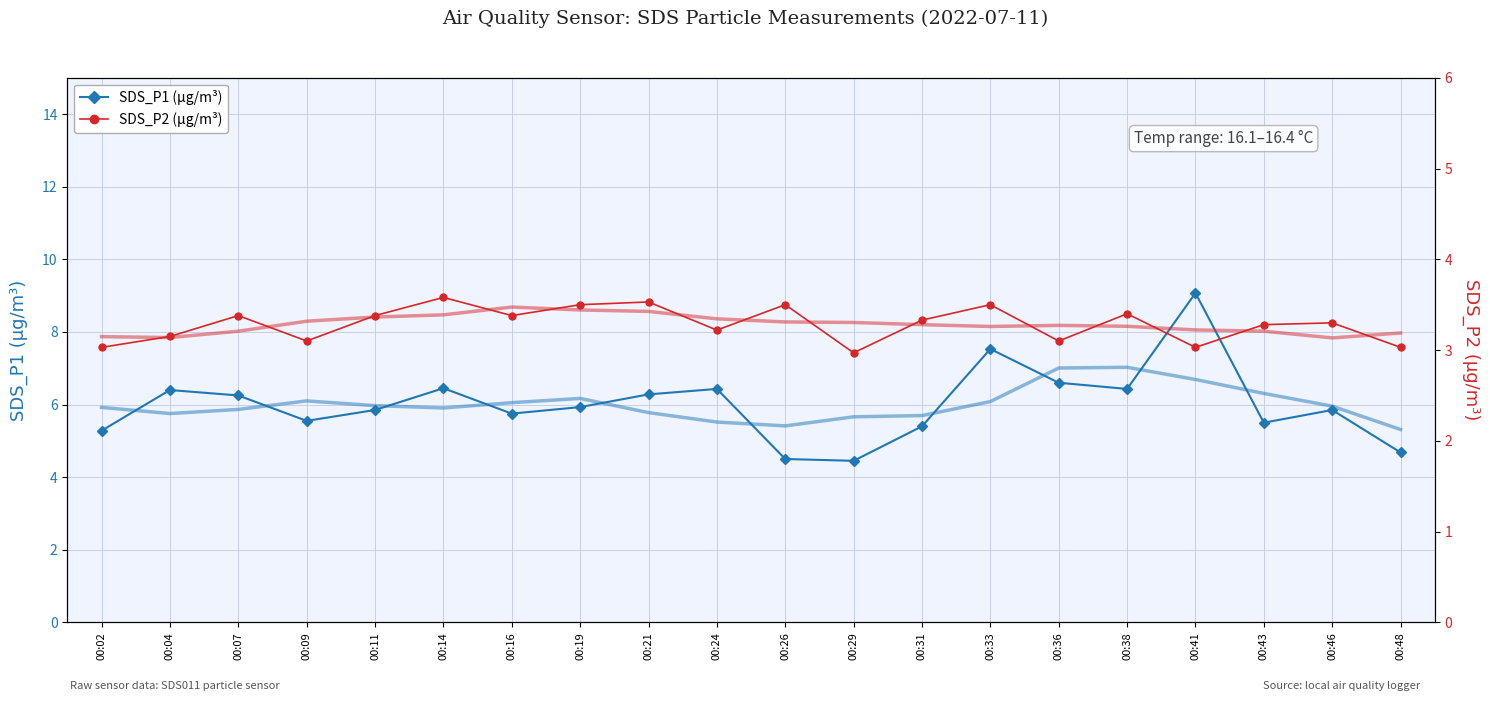

What is the sum of all SDS_P2 trend values?

65.7